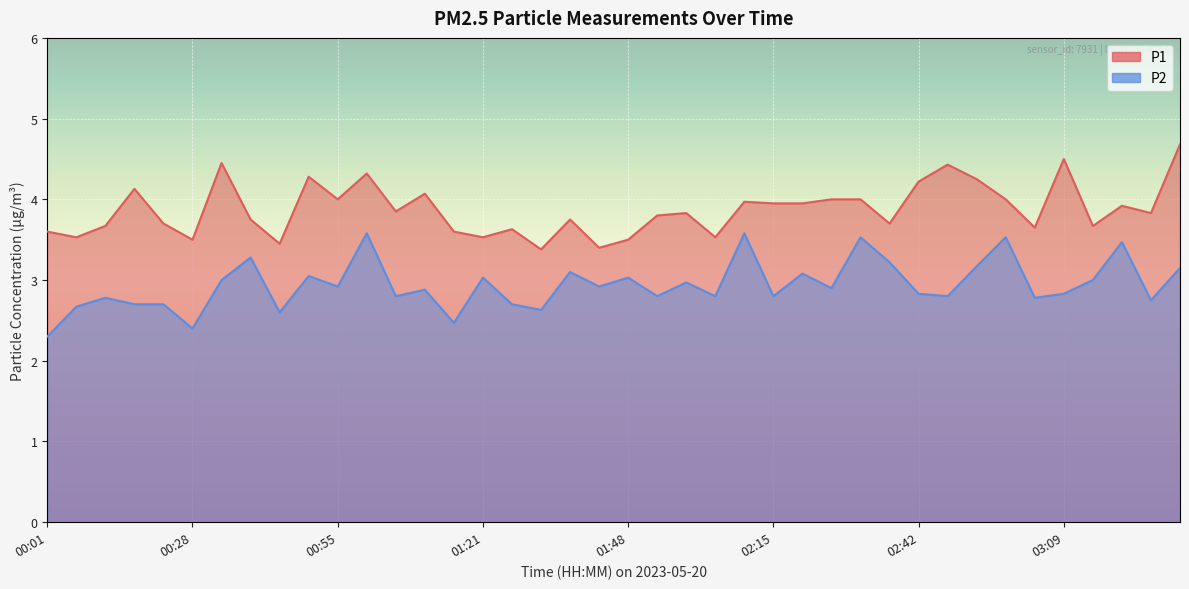

Reading left to right, transcribe all the data shown in this chart.

P1: 3.6	3.5	3.7	4.1	3.7	3.5	4.5	3.8	3.5	4.3	4.0	4.3	3.9	4.1	3.6	3.5	3.6	3.4	3.8	3.4	3.5	3.8	3.8	3.5	4.0	4.0	4.0	4.0	4.0	3.7	4.2	4.4	4.2	4.0	3.6	4.5	3.7	3.9	3.8	4.7
P2: 2.3	2.7	2.8	2.7	2.7	2.4	3.0	3.3	2.6	3.0	2.9	3.6	2.8	2.9	2.5	3.0	2.7	2.6	3.1	2.9	3.0	2.8	3.0	2.8	3.6	2.8	3.1	2.9	3.5	3.2	2.8	2.8	3.2	3.5	2.8	2.8	3.0	3.5	2.8	3.1